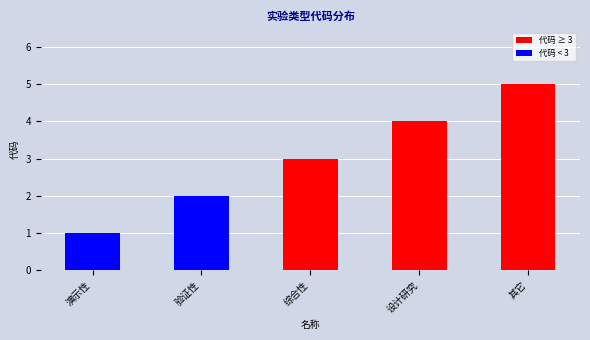

Is it true that the value at 设计研究 is 4?

True